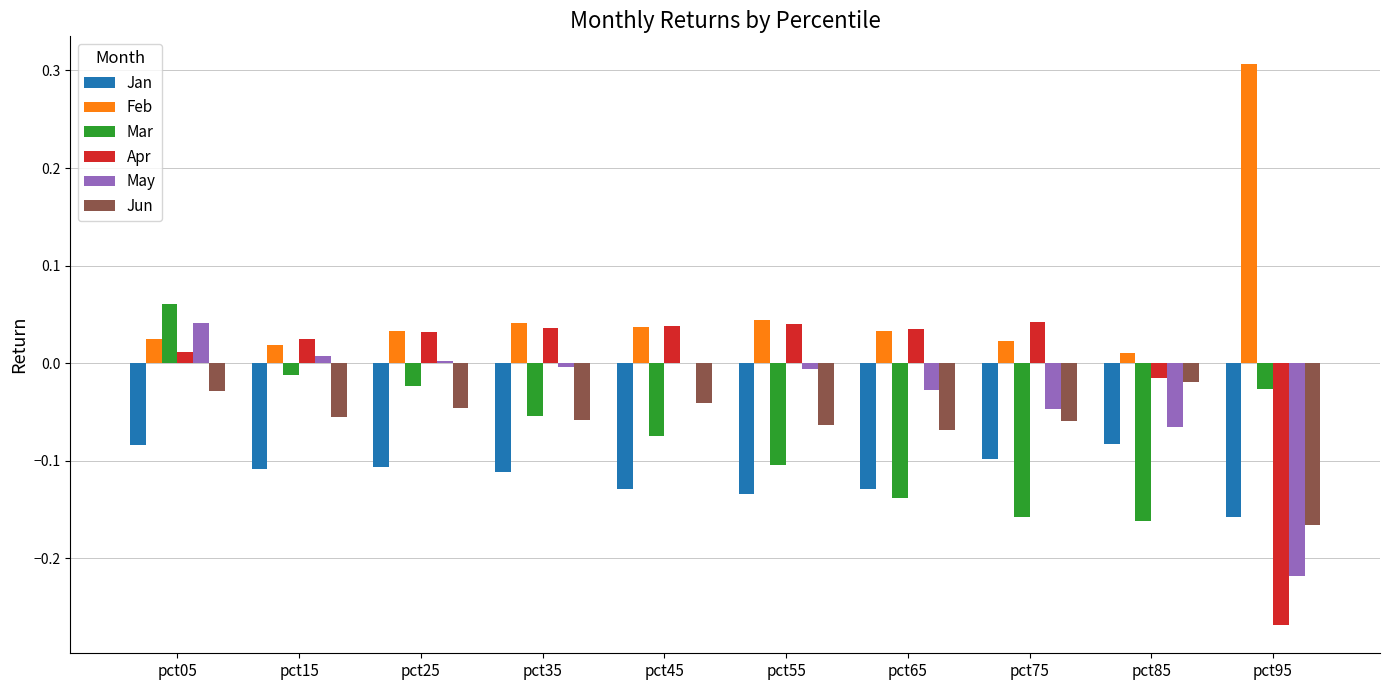

Which series has the largest total across all categories?

Feb